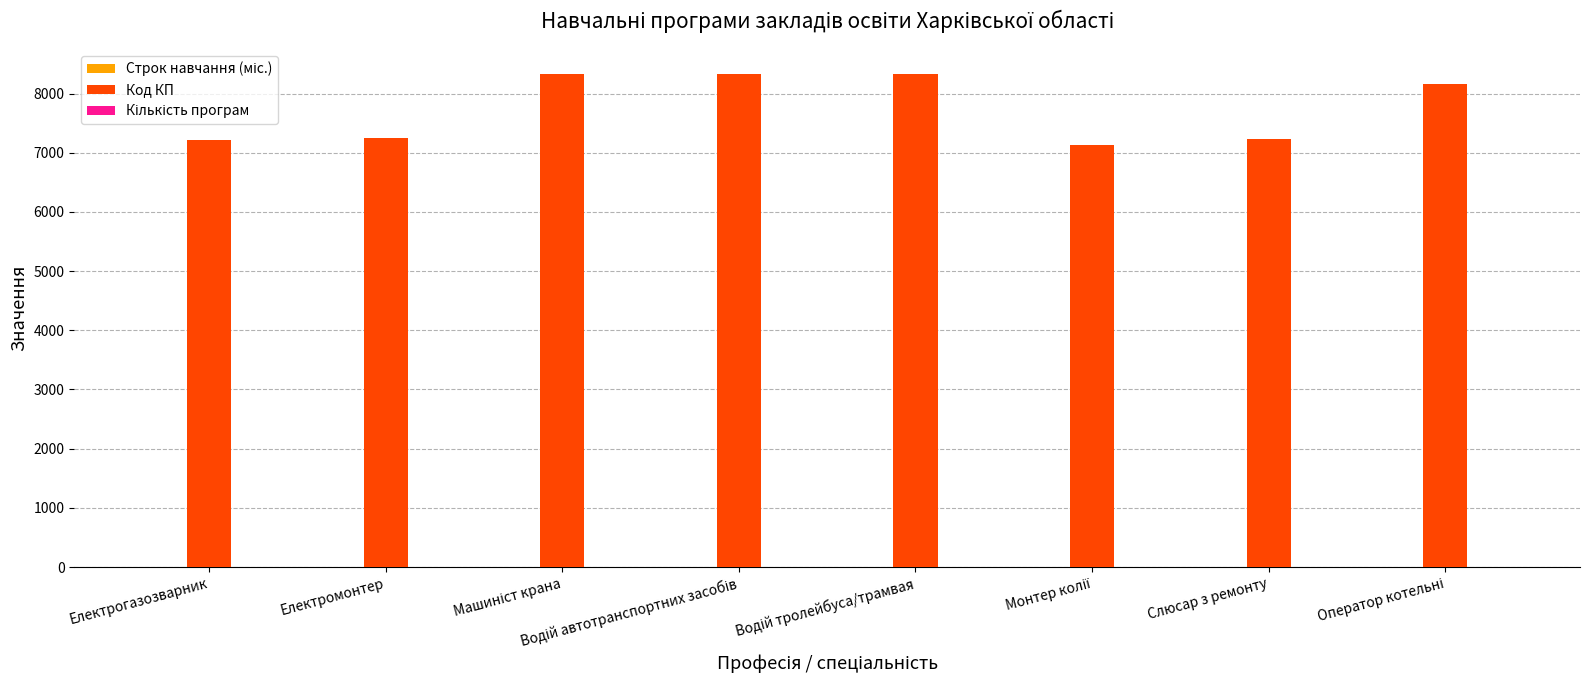

The value of Код КП at Електромонтер is 11669.5. True or false?

False